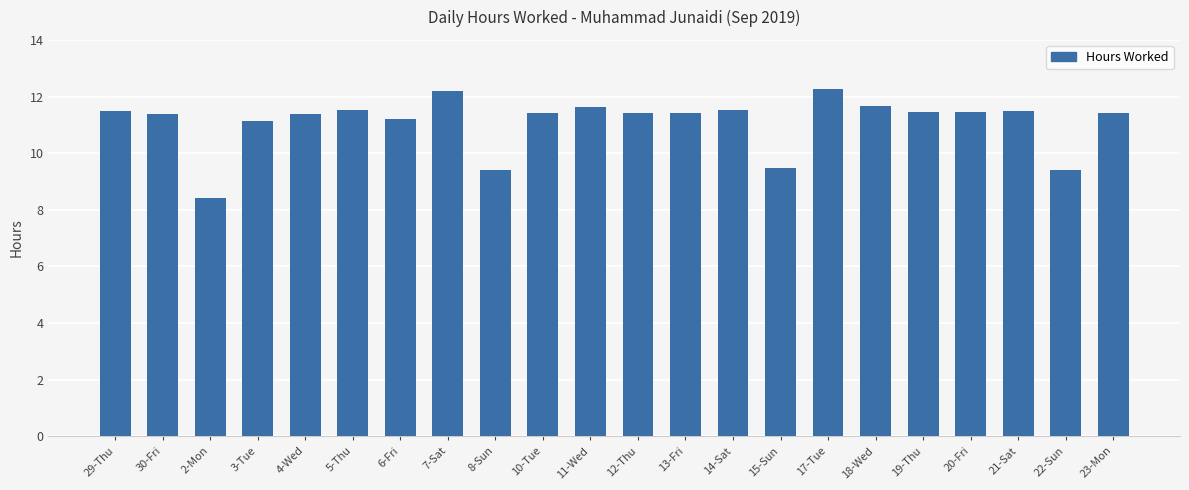

What is the average value?

11.1